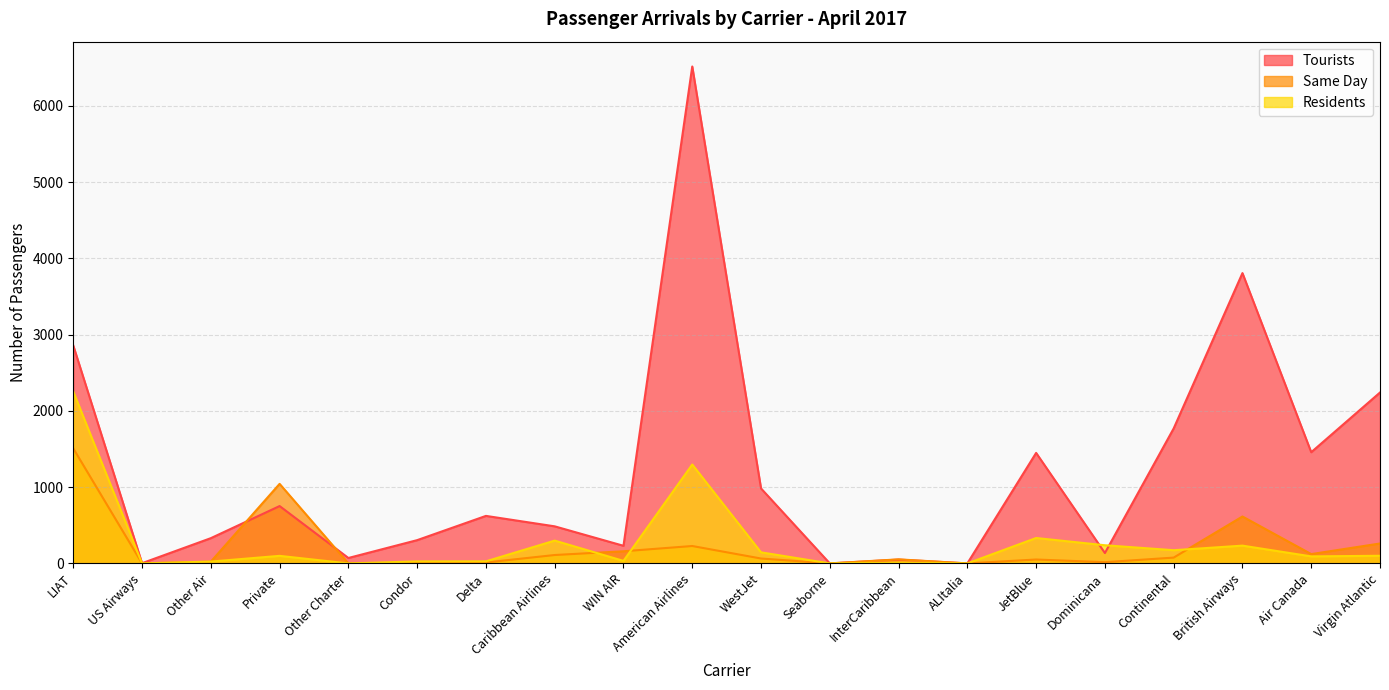

At which category is the sum across all series the highest?

American Airlines